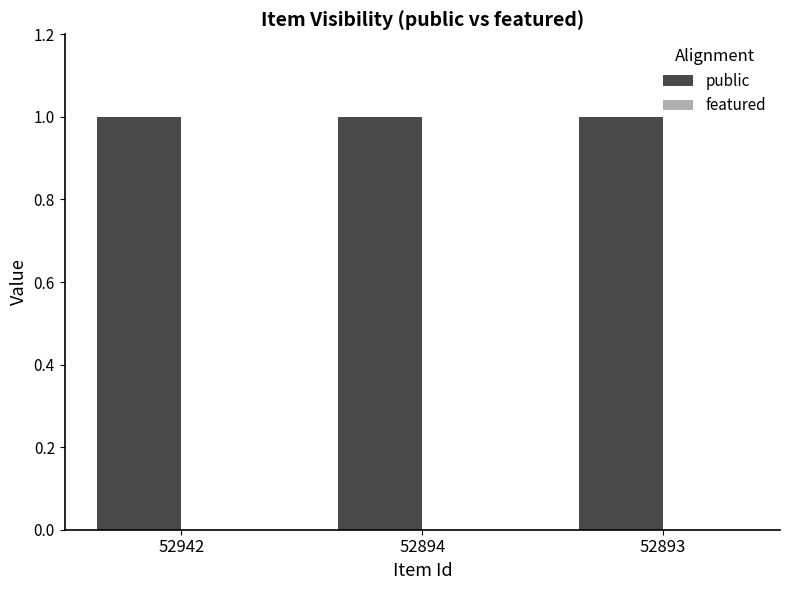

Rank the series by their maximum value, from highest to lowest.

public, featured